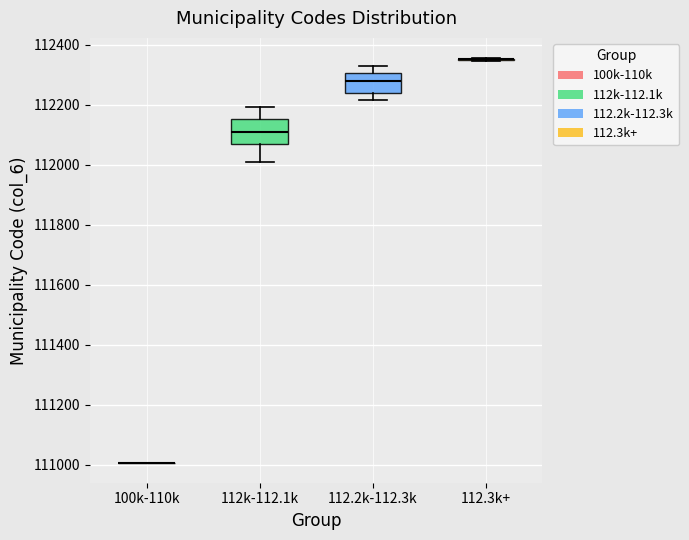

Reading left to right, transcribe this box plot: for each box, give where its median line is, the range the box spans, and where its two whiskers end, as read against the y-axis. The values are not printed on the chart, so give them approximately, as read against the axis.

100k-110k: box collapsed to a line at 111000, whiskers 111000 to 111000
112k-112.1k: median 112120, box 112060 to 112160, whiskers 112020 to 112200
112.2k-112.3k: median 112280, box 112240 to 112300, whiskers 112220 to 112340
112.3k+: box collapsed to a line at 112360, whiskers 112340 to 112360